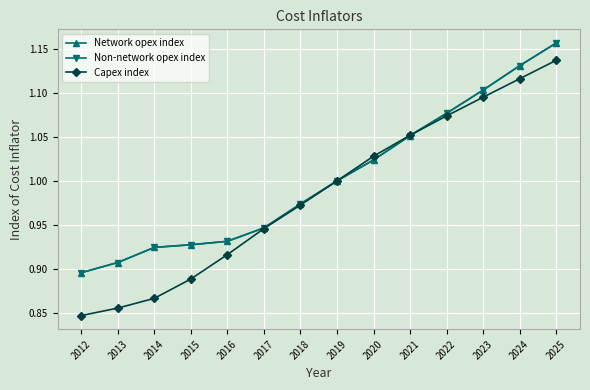

Does the chart have visible grid lines?

Yes